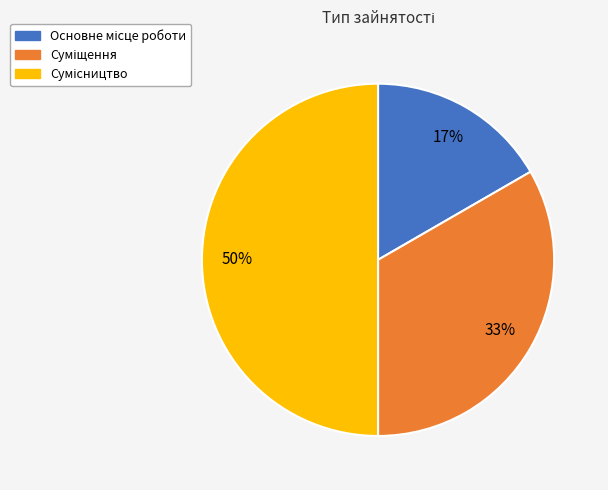

To the nearest percent, what is the difference between the largest and smallest slice percentages?

33%